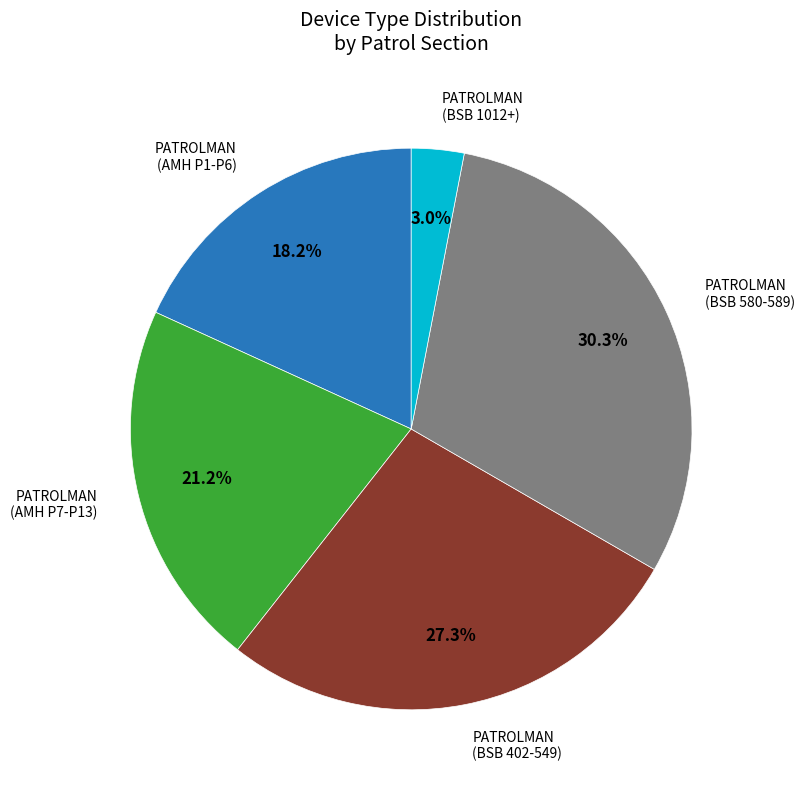

Is there any slice that represents more than half of the pie?

No